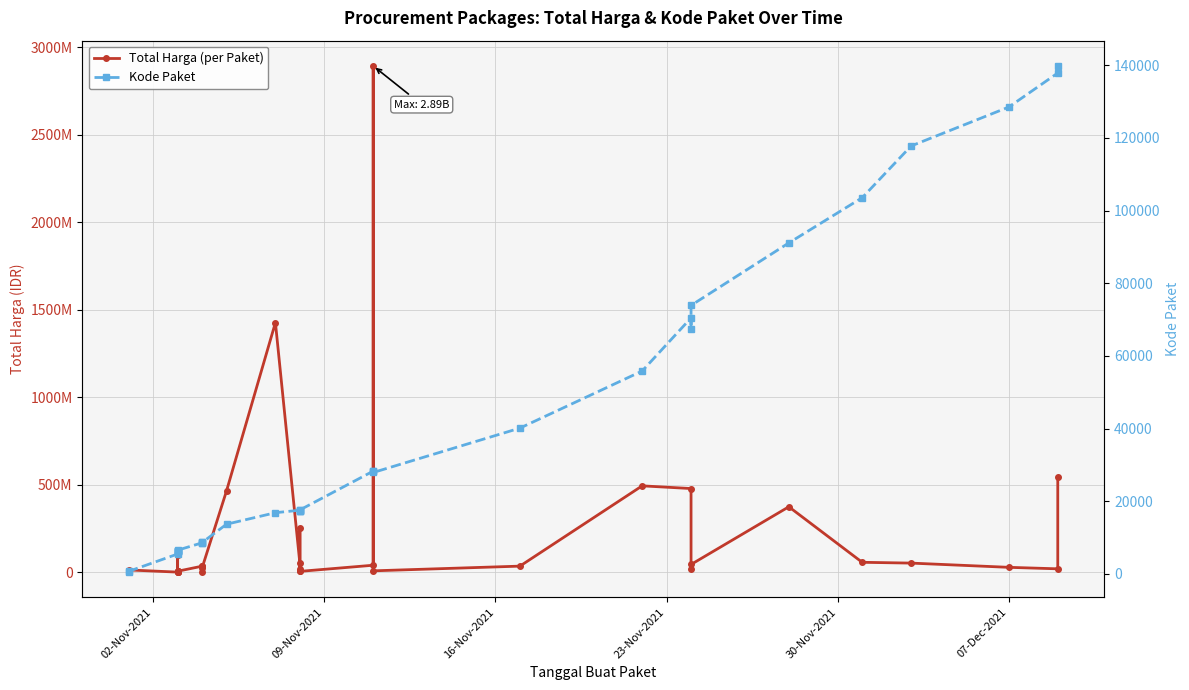

What is the minimum value for Kode Paket?

464